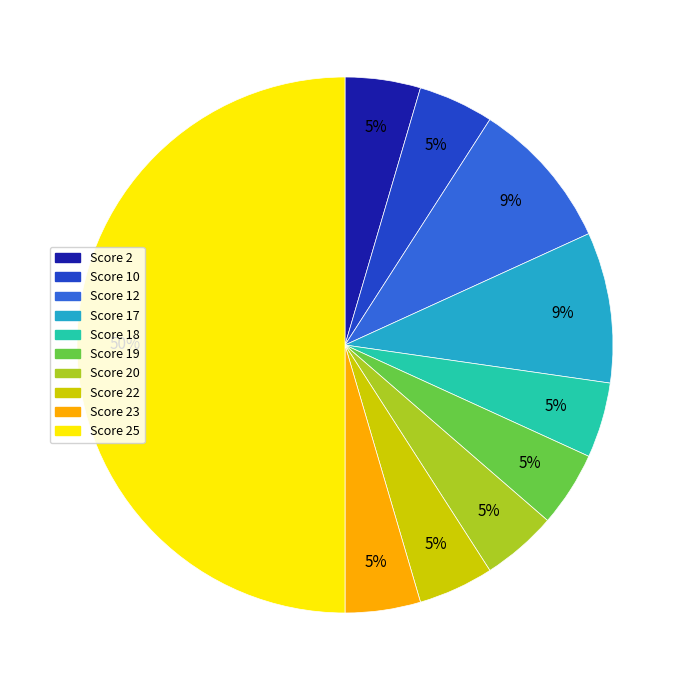

To the nearest percent, what is the average slice percentage?

10%